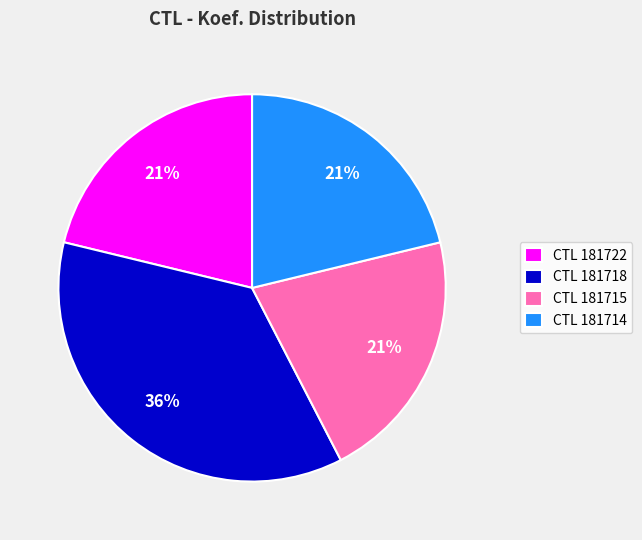

Count the number of slices in the pie.

4